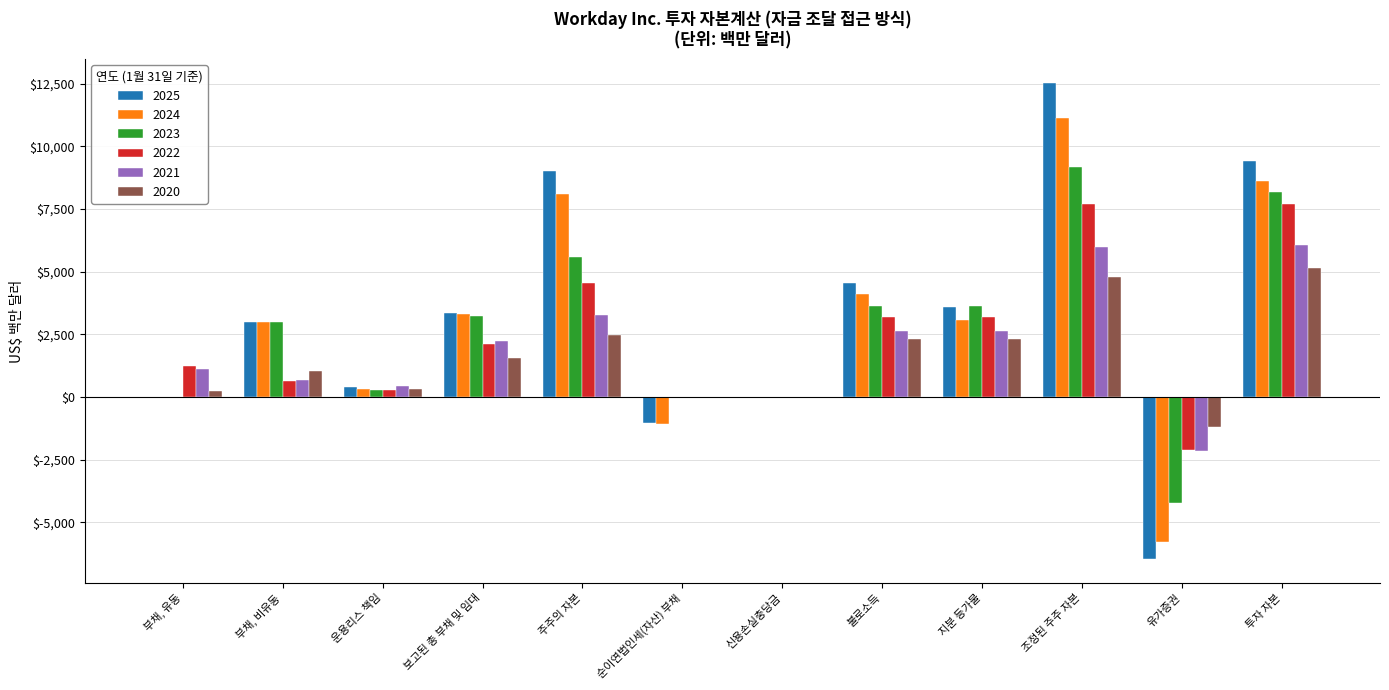

Which category has the highest value in the 2023 series?

조정된 주주 자본